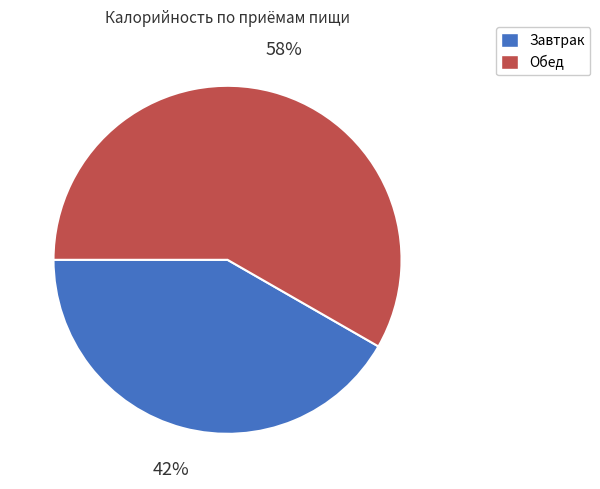

Is it true that Обед is 58% of the pie?

True